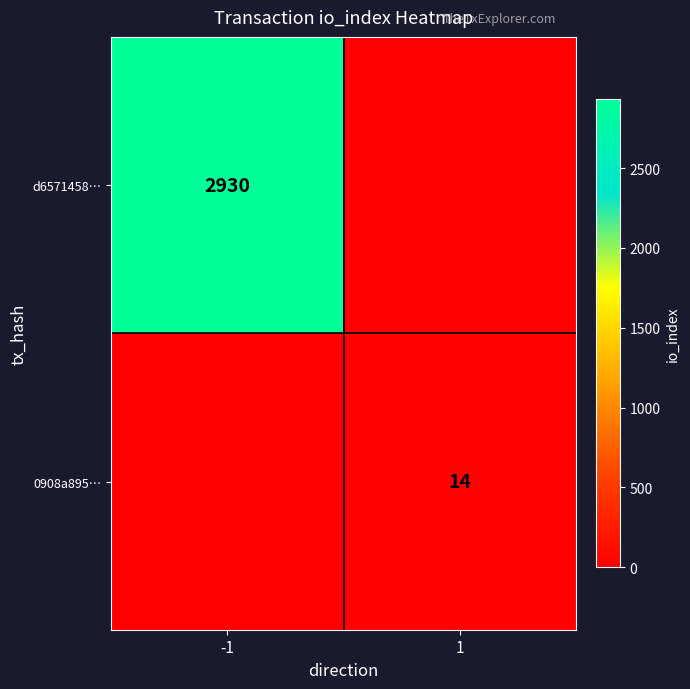

The value of d6571458… at -1 is 4544. True or false?

False